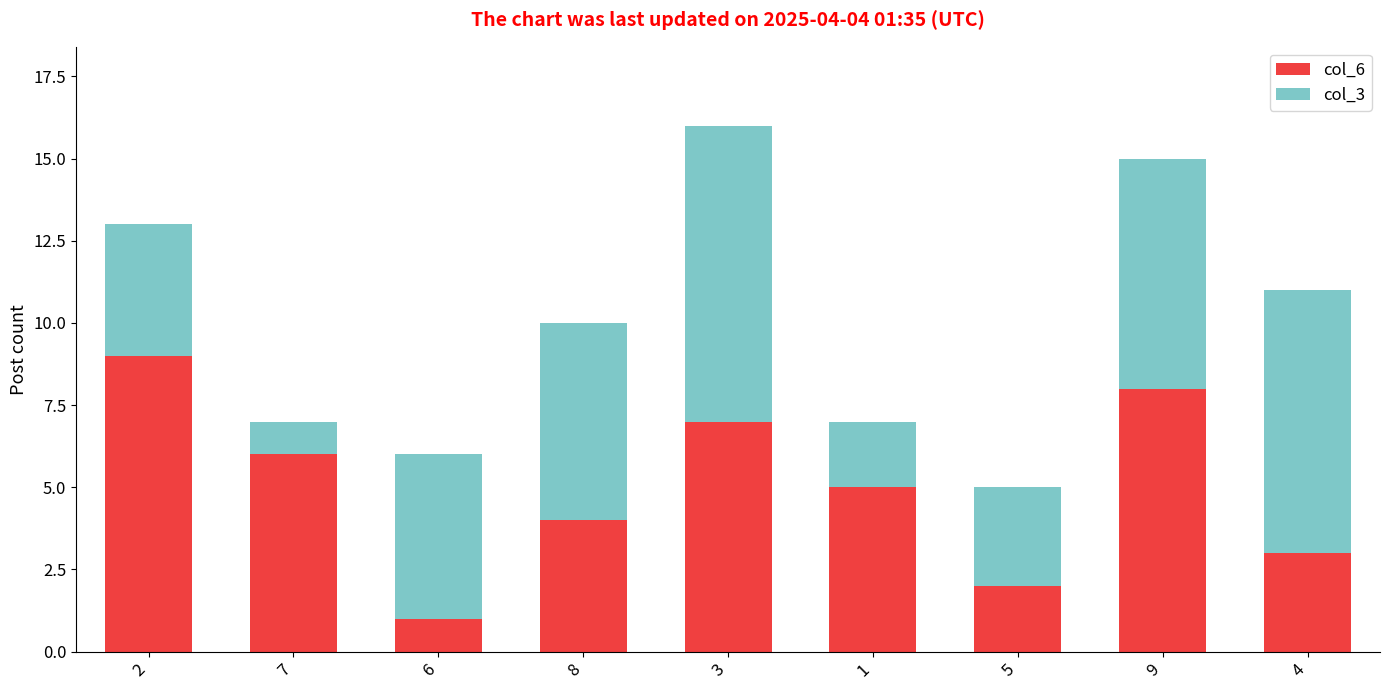

Does the chart contain stacked bars?

Yes